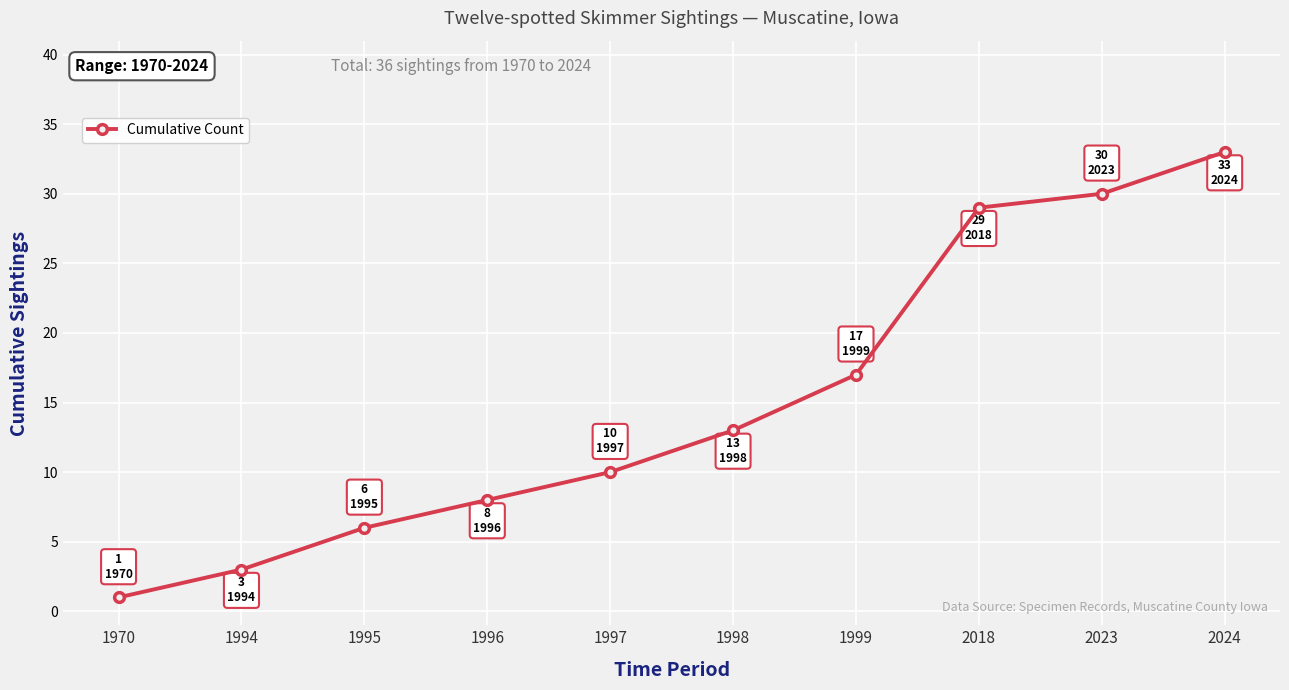

Reading left to right, what are all the values shown in this chart?

1970=1	1994=3	1995=6	1996=8	1997=10	1998=13	1999=17	2018=29	2023=30	2024=33